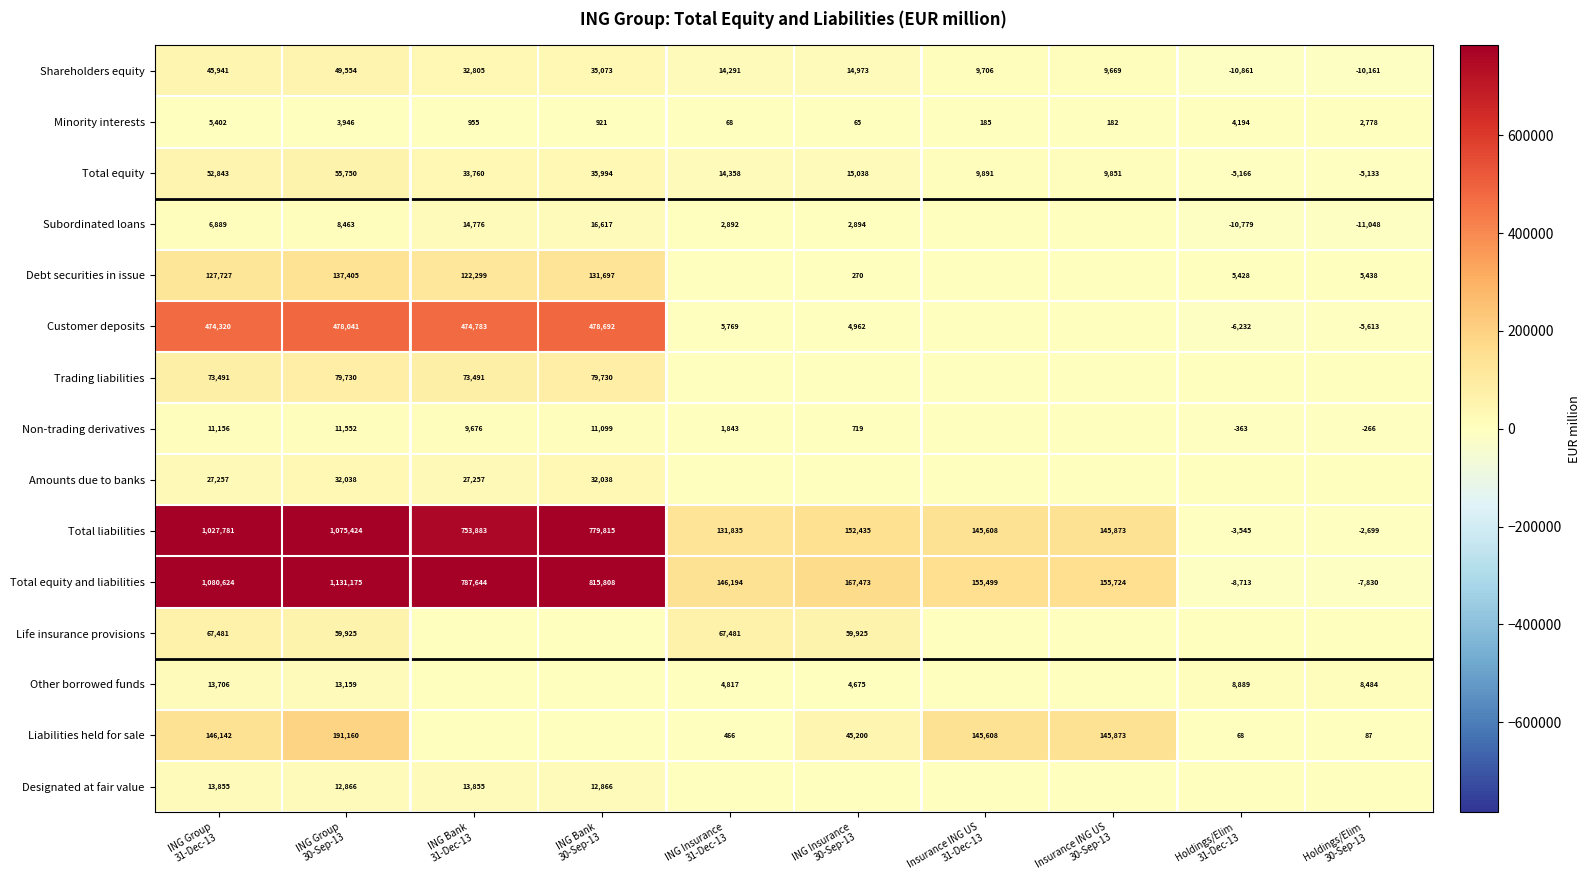

What is the lowest value of the Minority interests series?

65